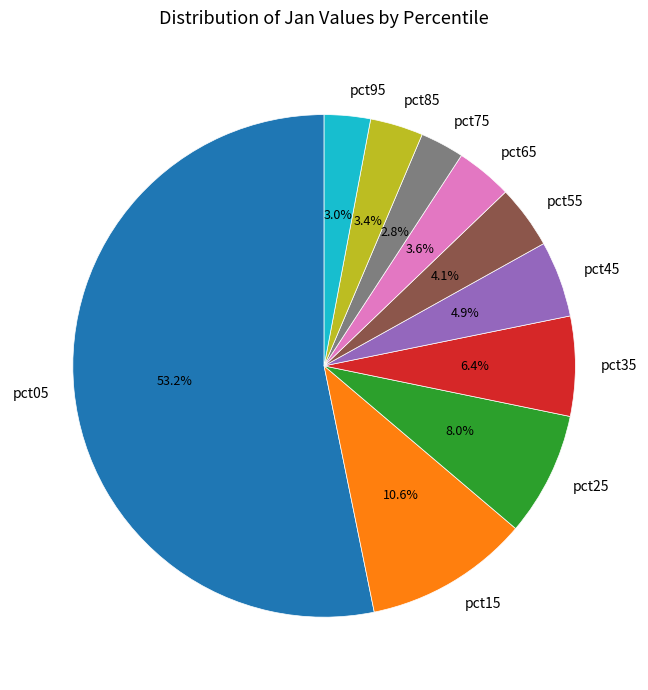

Is pct15 the majority of the pie?

No